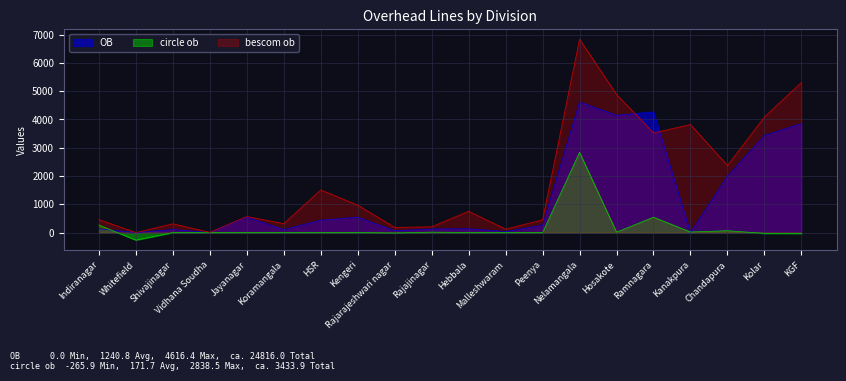

Between Indiranagar and Shivajinagar, which series saw the biggest shift?

circle ob